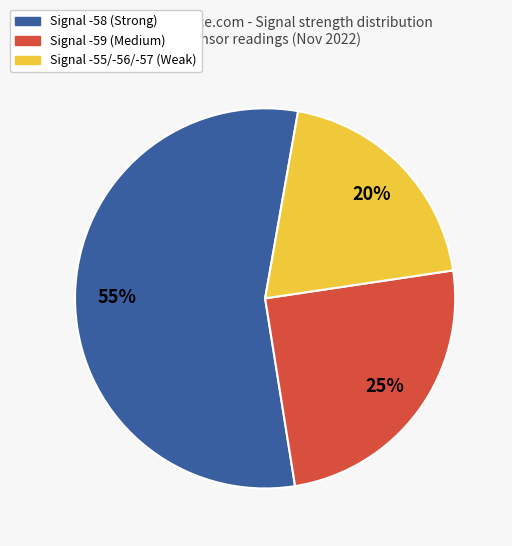

To the nearest percent, what portion does Signal -59 (Medium) represent?

25%